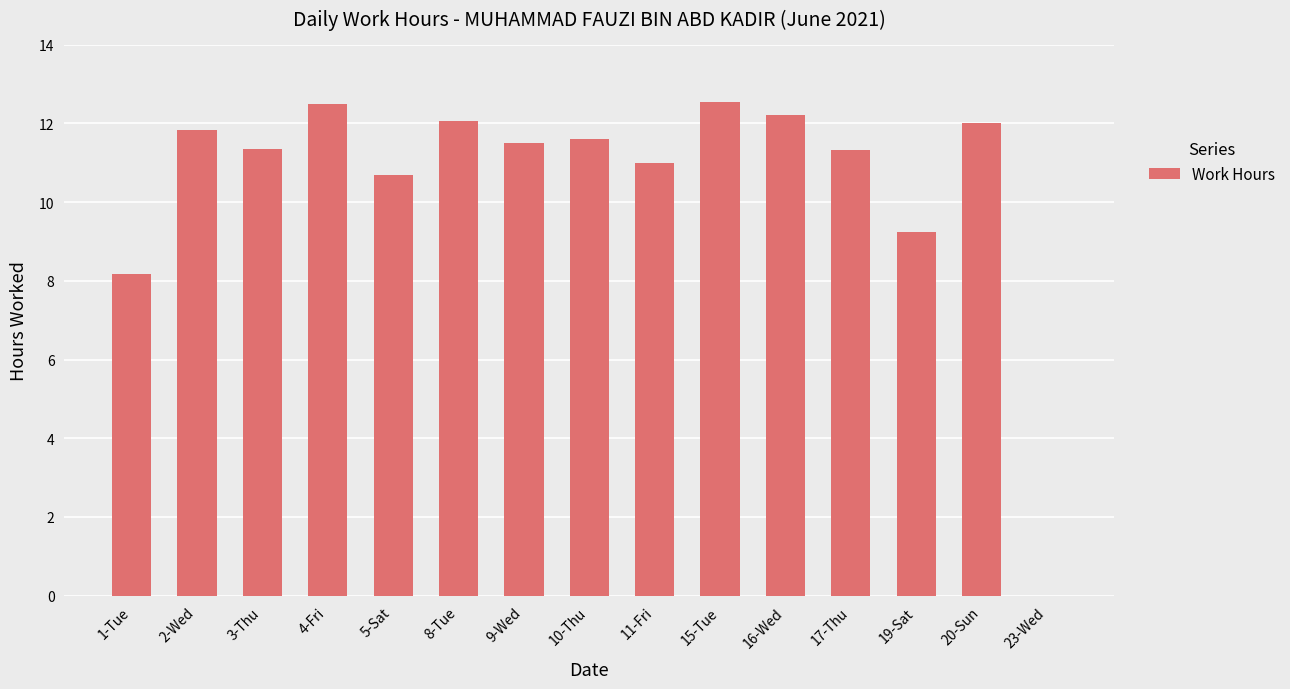

At which label does the data first exceed 11?

2-Wed